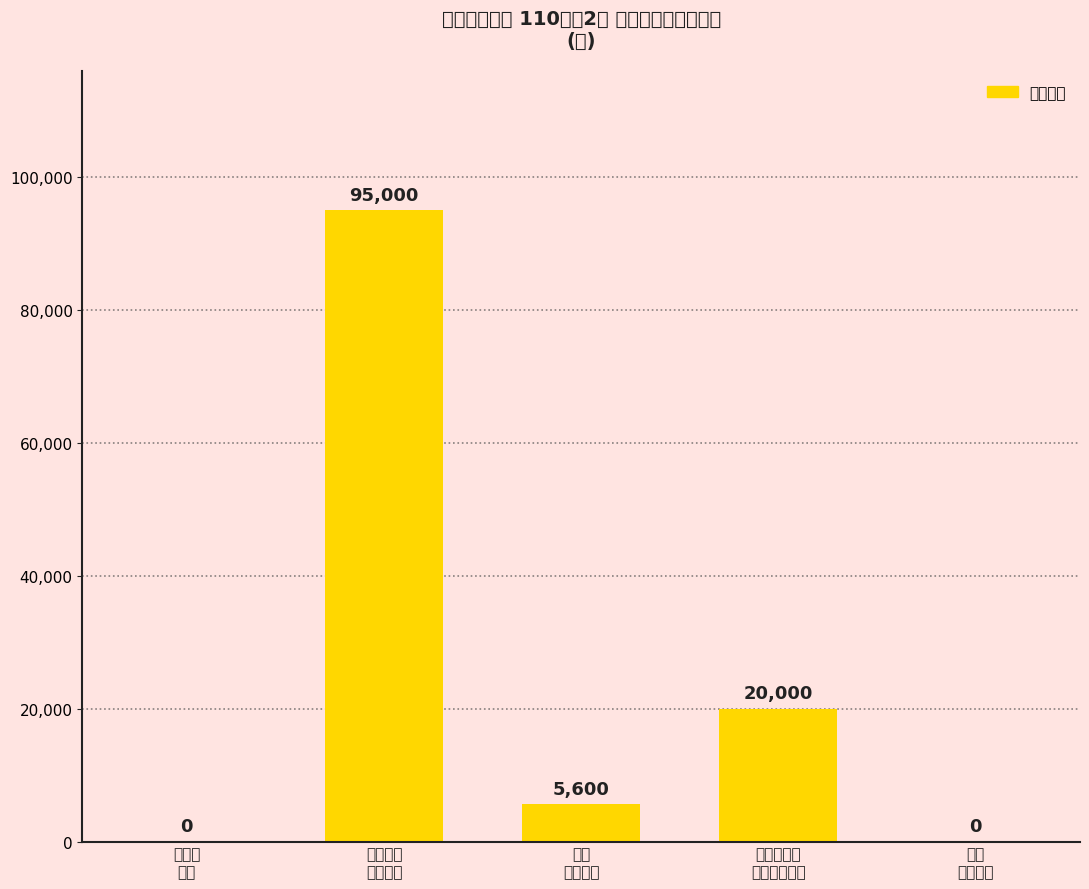

At which label is the value closest to 47500?

環境保育及
毒性化學物質